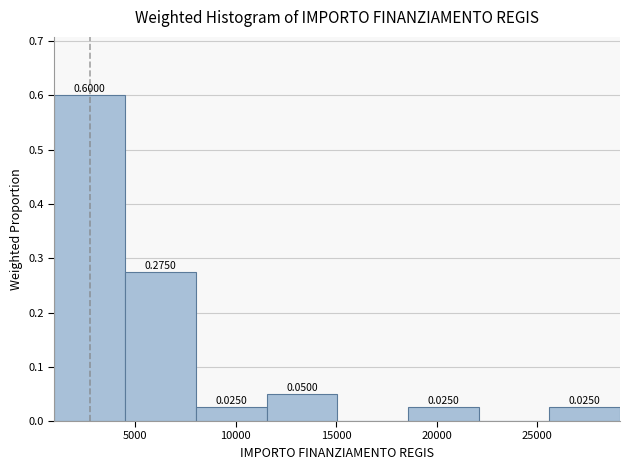

Over which range of the x-axis is the bar tallest?

1000 to 4500